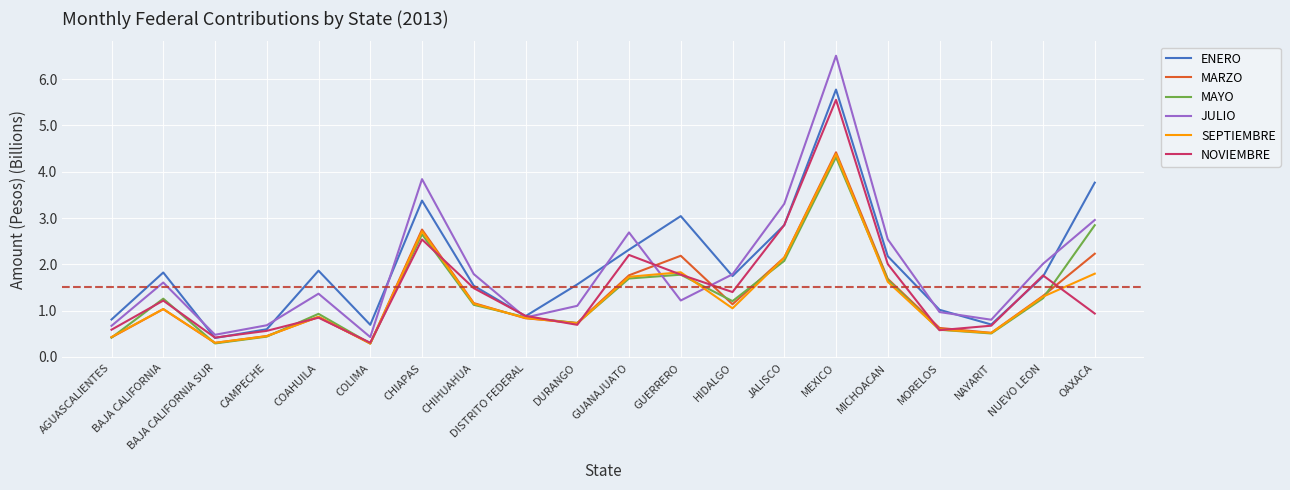

What is the total value across all series at MICHOACAN?

11.7